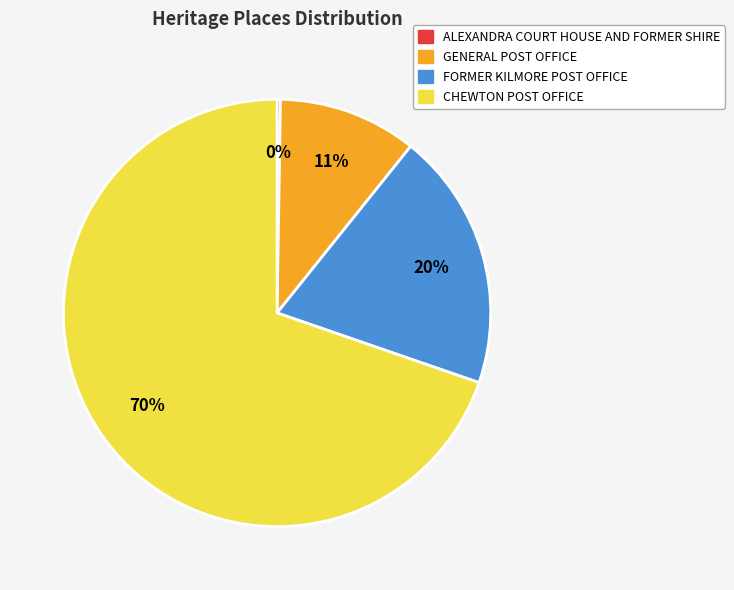

True or false: CHEWTON POST OFFICE accounts for 70% of the total.

True